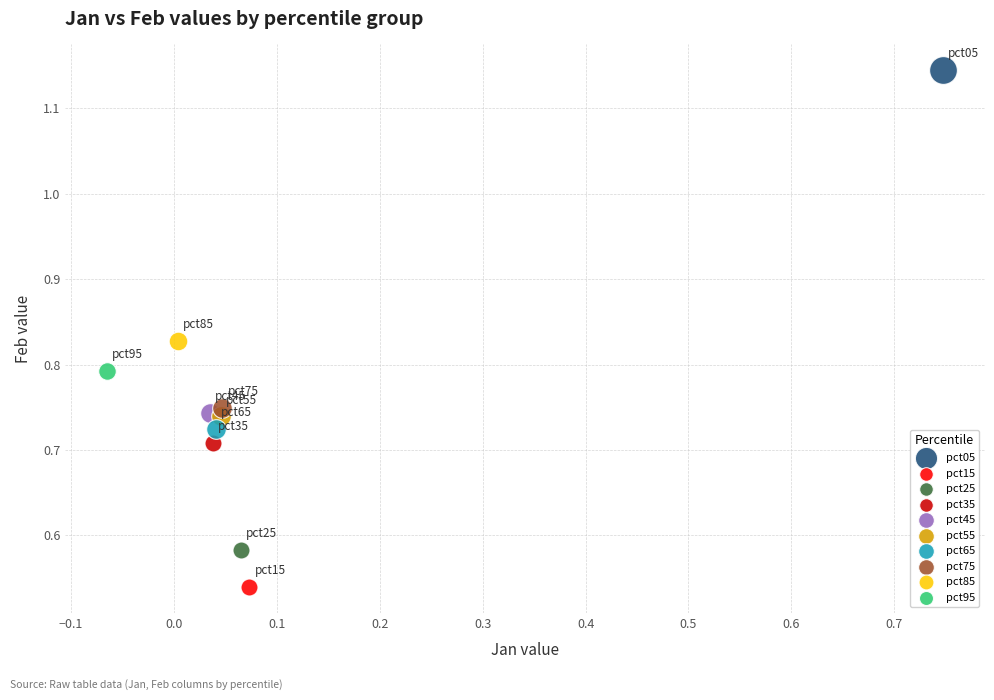

Which series contains the lowest Y value?

pct15